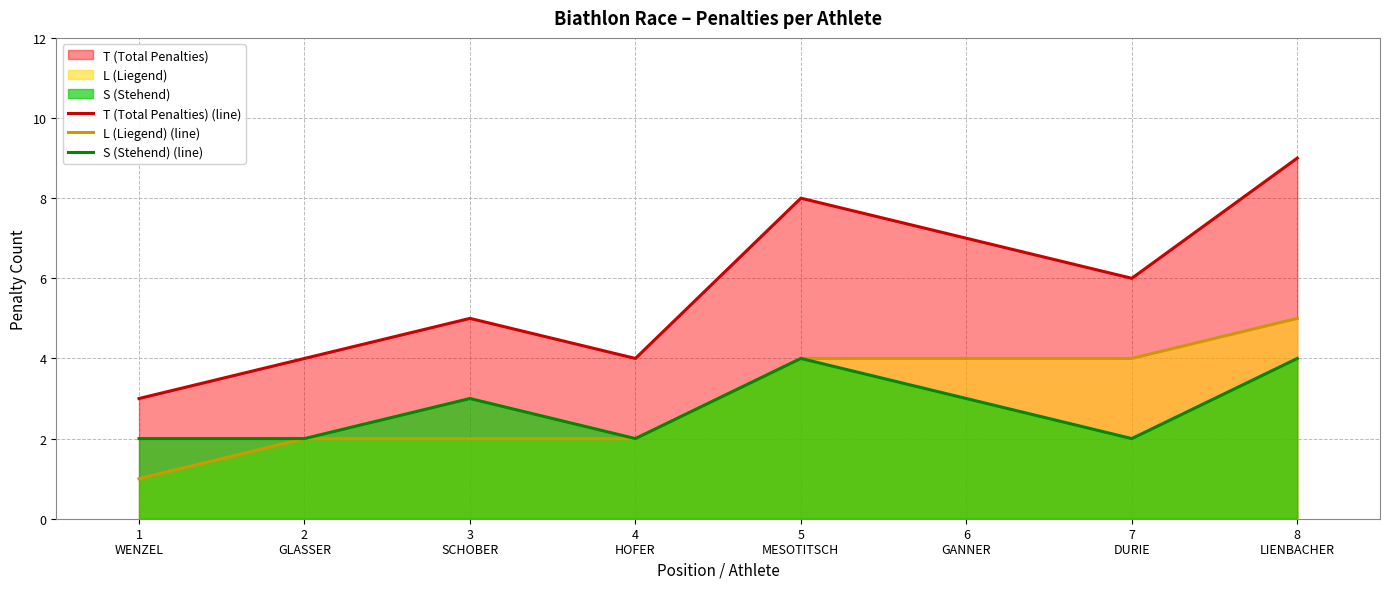

Between 3
SCHOBER and 6
GANNER, which is larger?

6
GANNER